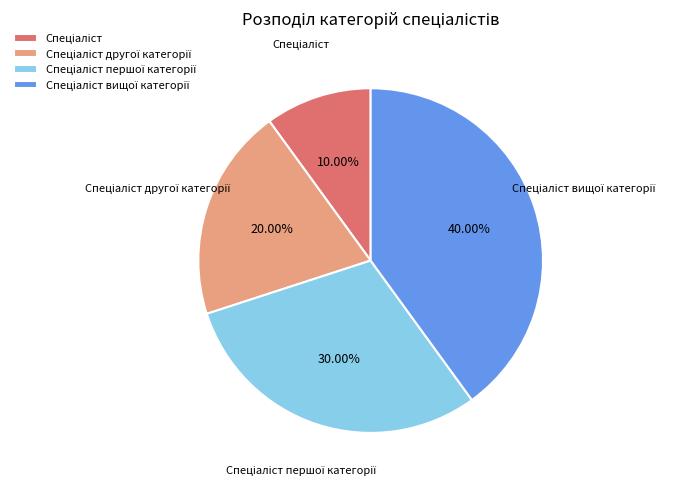

Is there any slice that represents more than half of the pie?

No